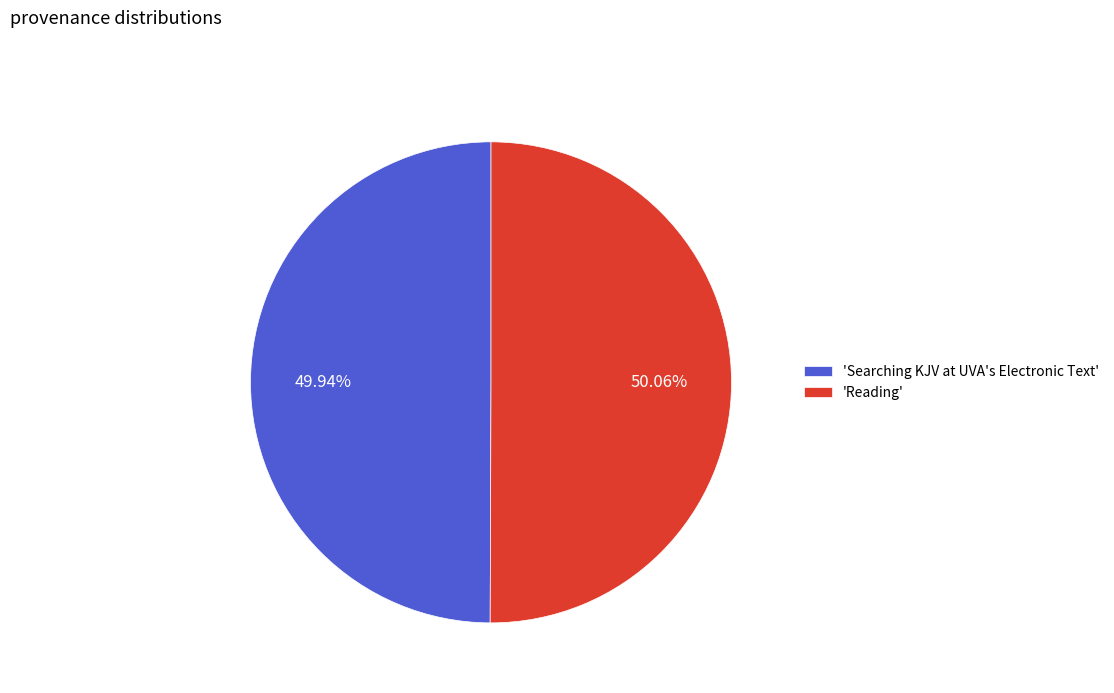

Is the sum of 'Reading' and 'Searching KJV at UVA's Electronic Text' greater than half?

Yes